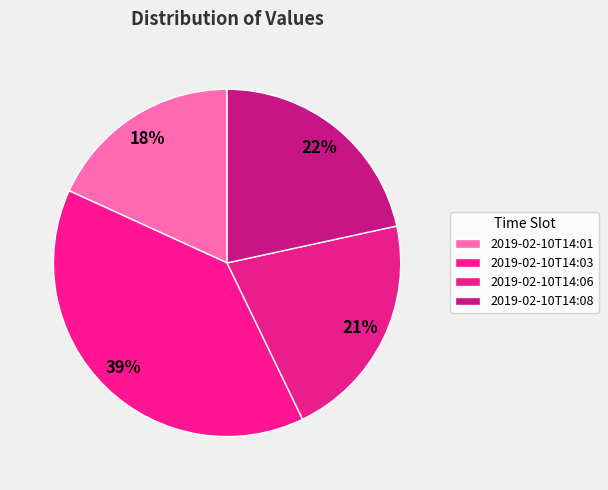

To the nearest percent, what is the difference between the largest and smallest slice percentages?

21%